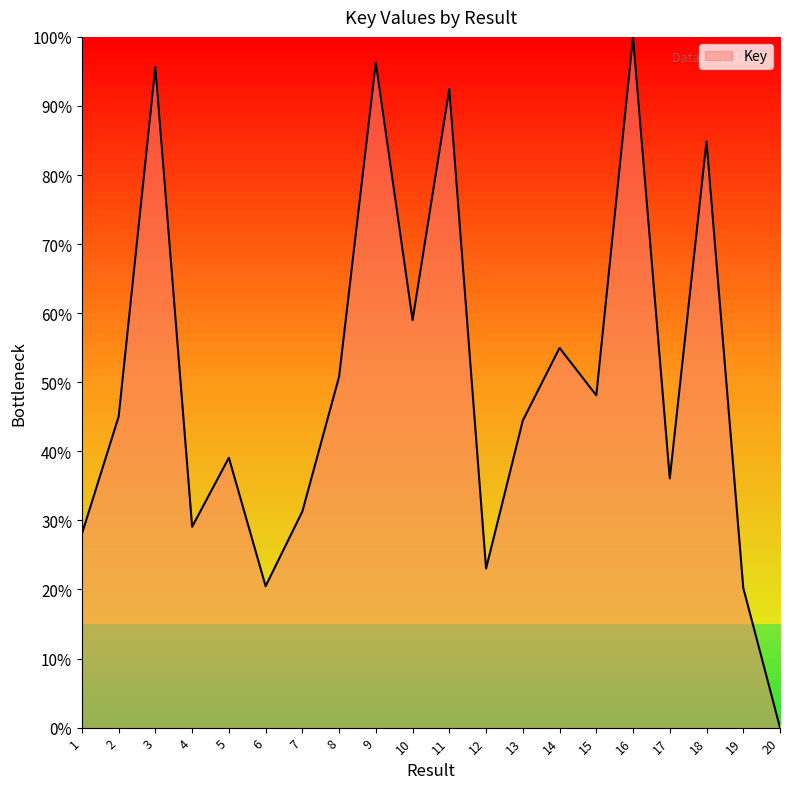

Which category has the lowest value across all series?

20